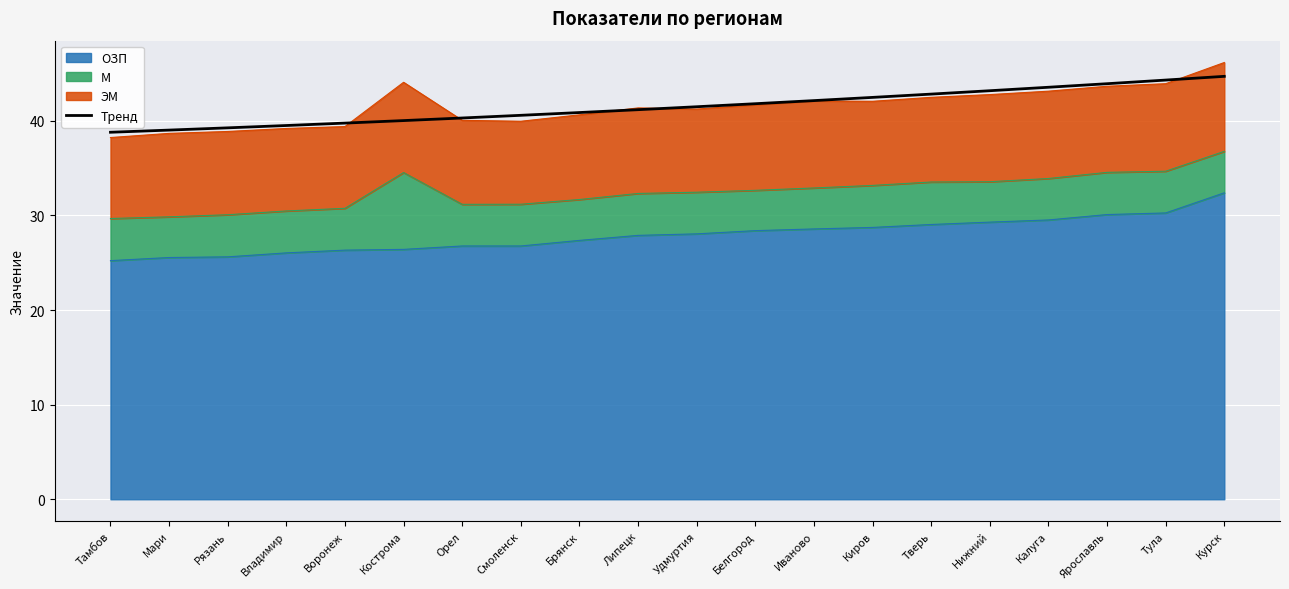

Where does the data first go above 41?

Липецк